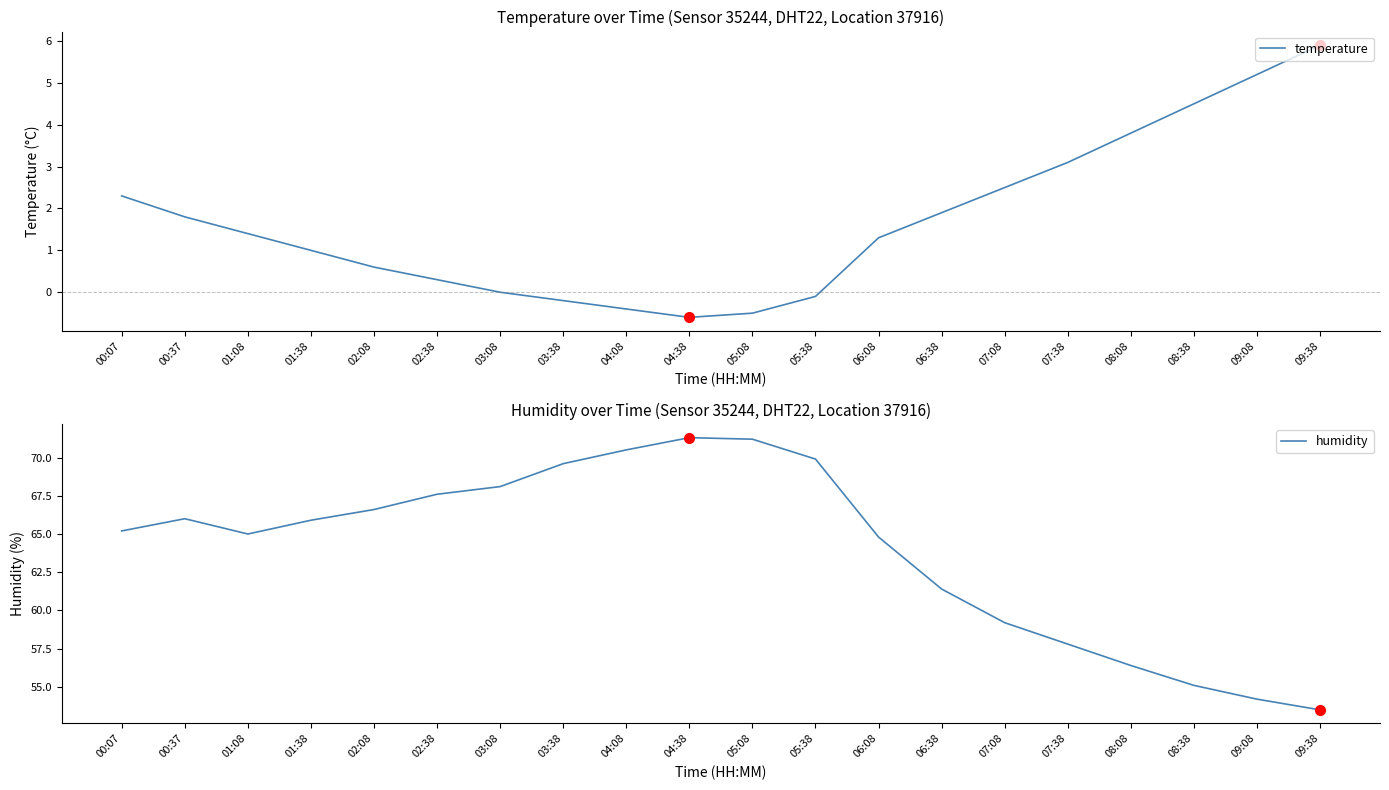

What is the difference between the maximum and minimum values in the humidity series?

17.8